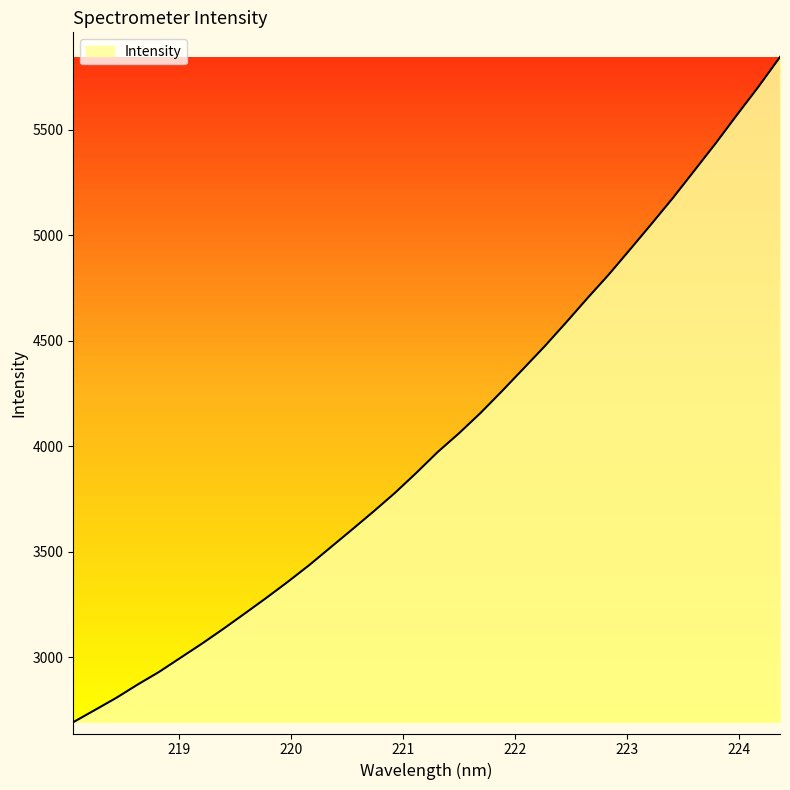

What is the difference between the maximum and minimum values?

3153.4